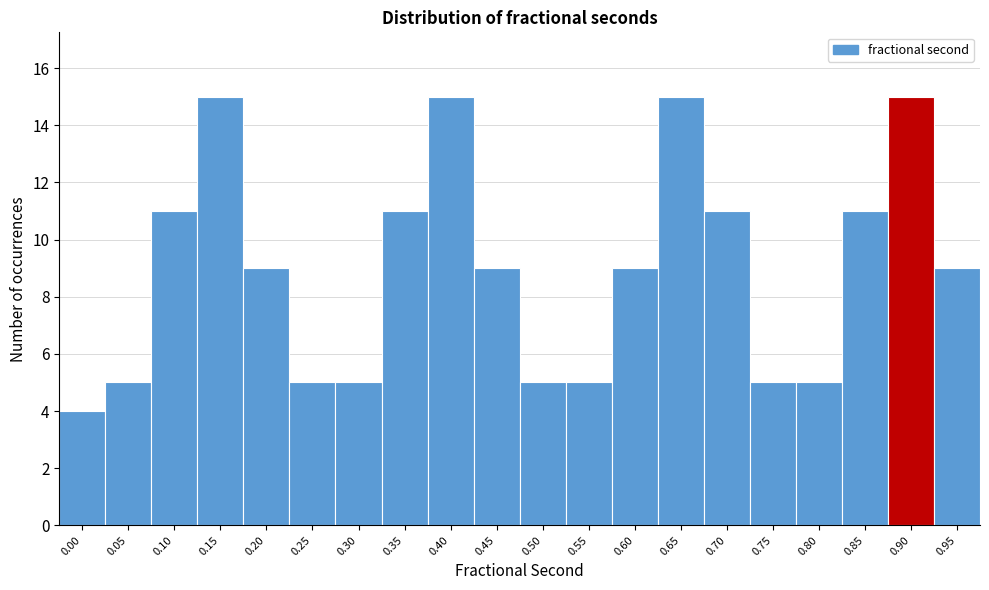

Reading left to right, extract all data points from this chart.

4	5	11	15	9	5	5	11	15	9	5	5	9	15	11	5	5	11	15	9